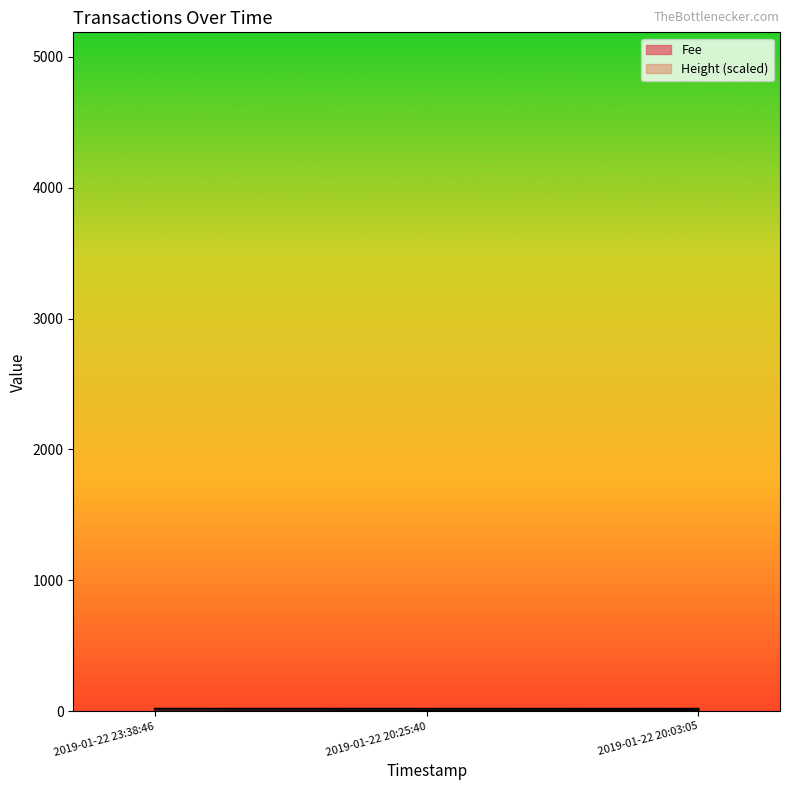

What is the difference between the Fee values at 2019-01-22 20:25:40 and 2019-01-22 23:38:46?

2.5